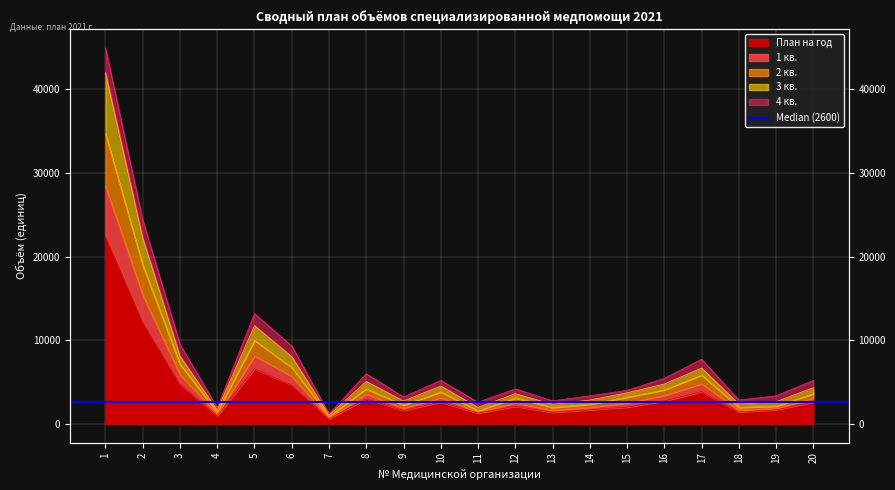

What is the maximum value shown in the chart?

44954